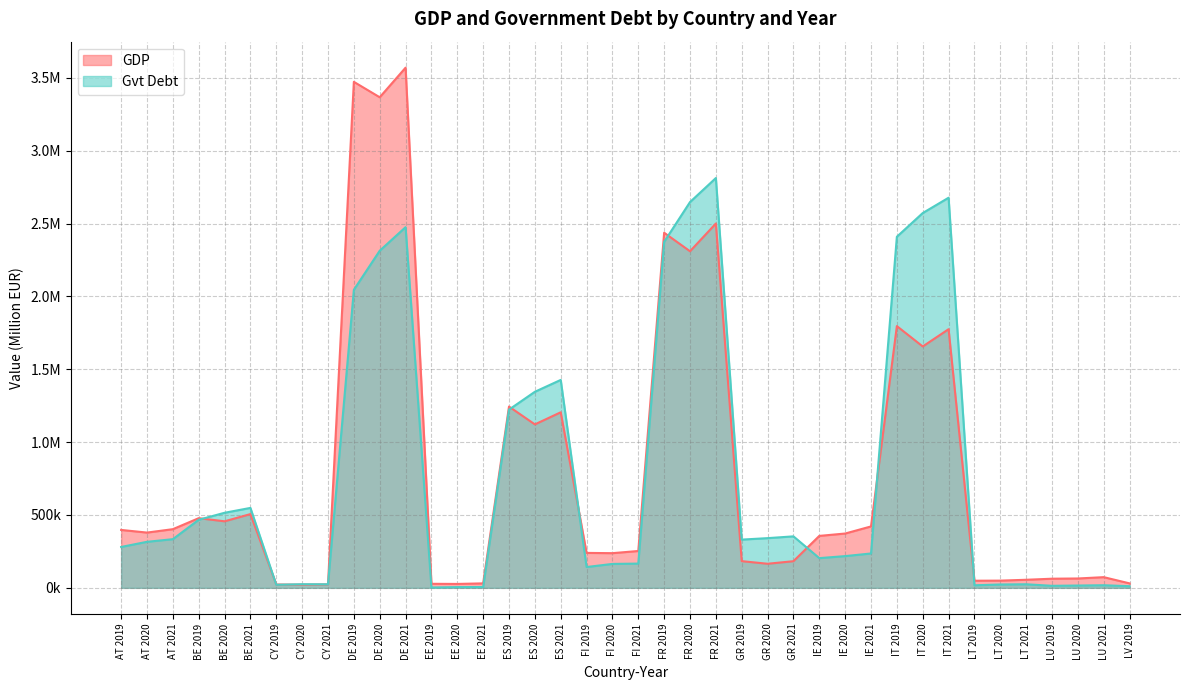

What is the sum of all GDP values?

32032685.8